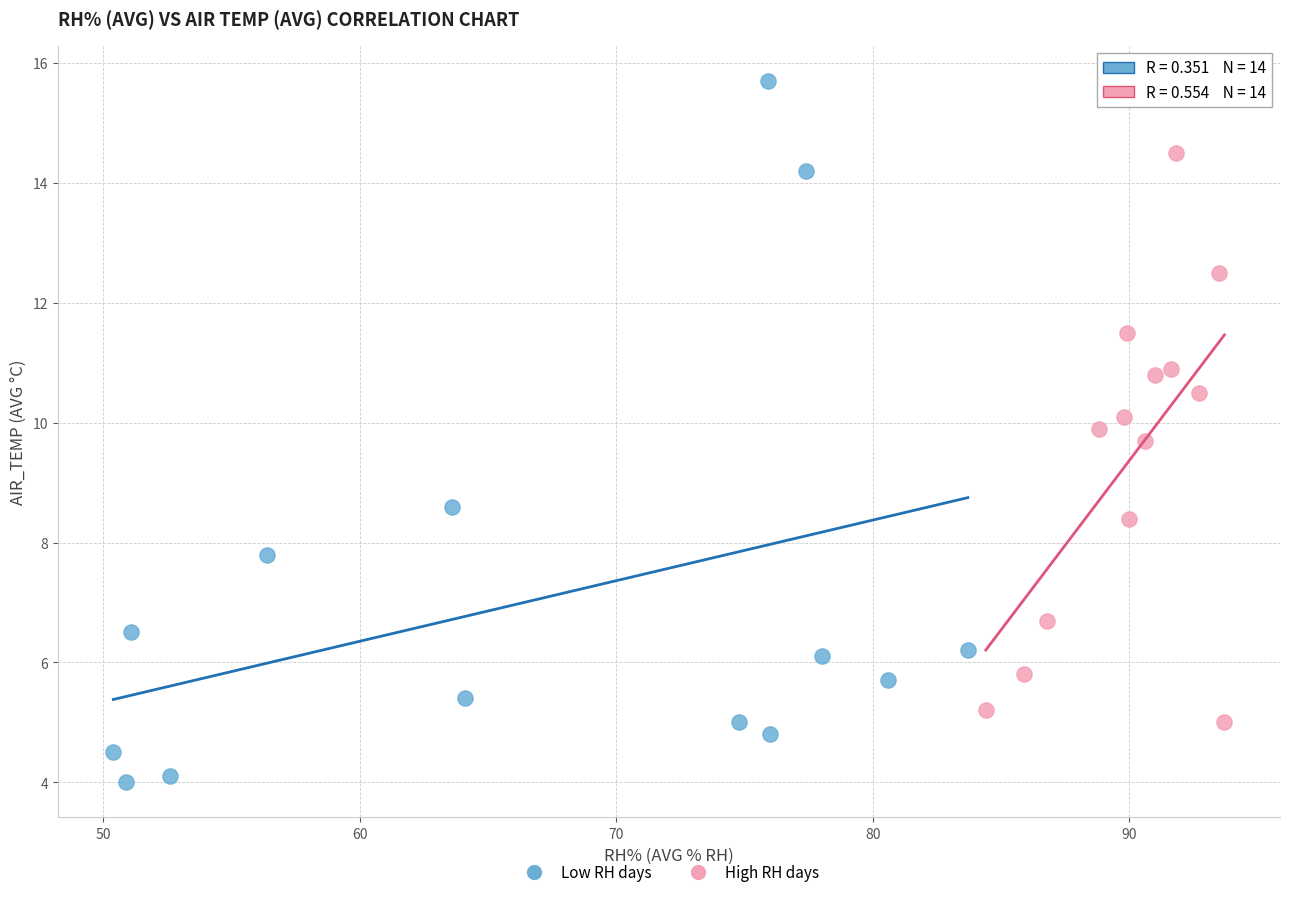

Which series contains the highest Y value?

Low RH days